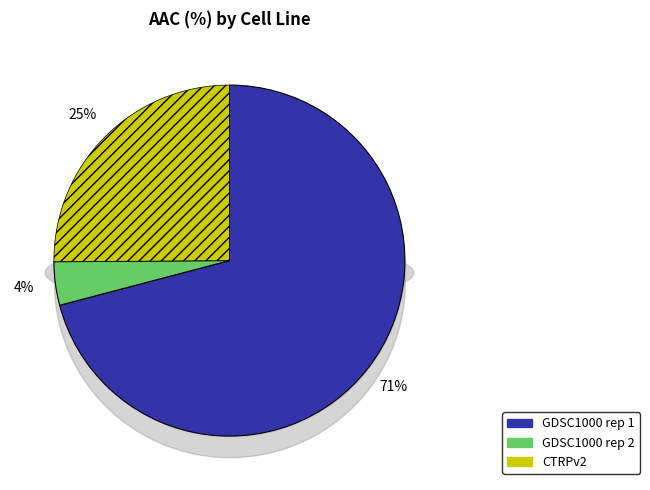

The GDSC1000 rep 2 slice represents 4% of the pie. True or false?

True